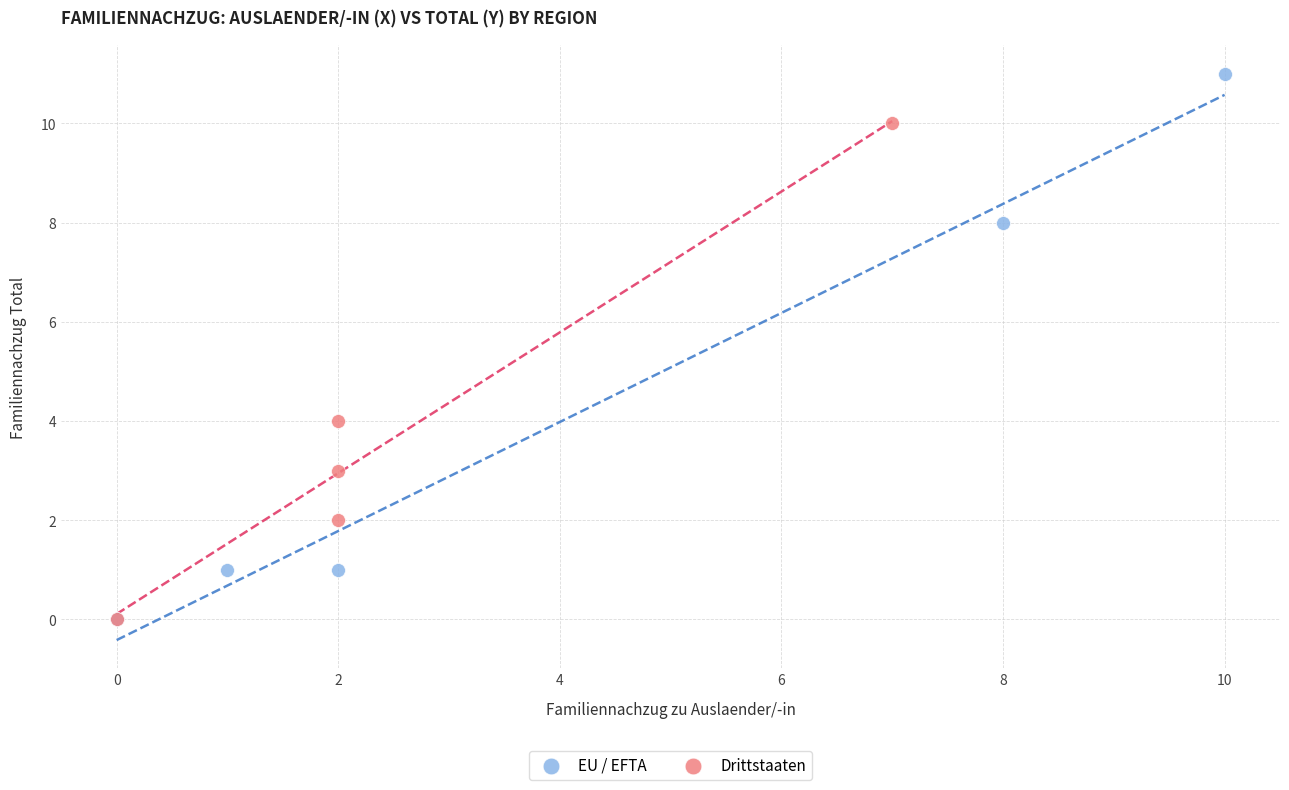

Which series reaches the maximum Y coordinate?

EU / EFTA